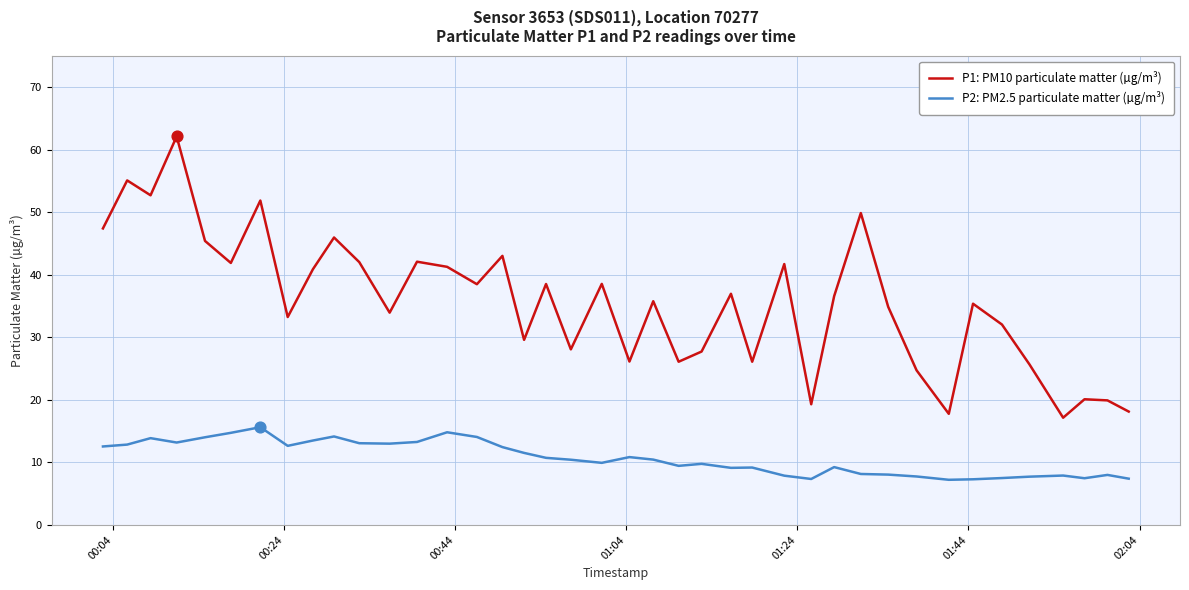

At how many categories does at least one series exceed 13?

40